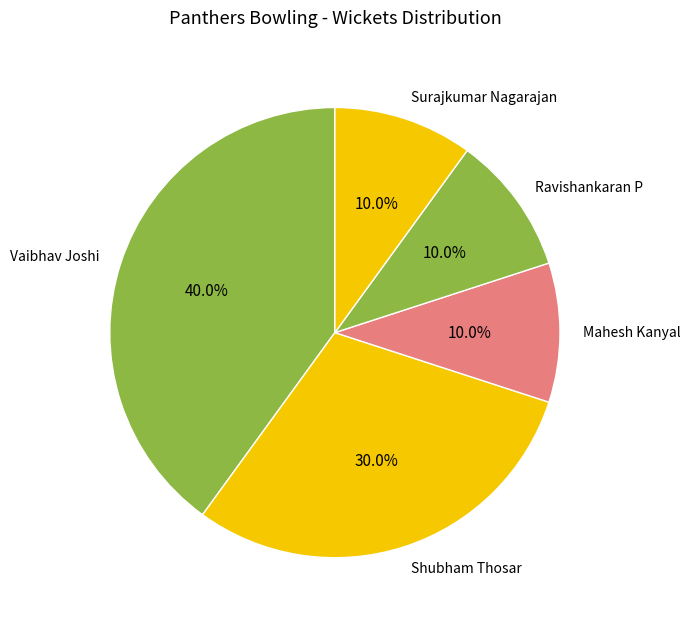

What is the largest slice in the pie chart?

Vaibhav Joshi